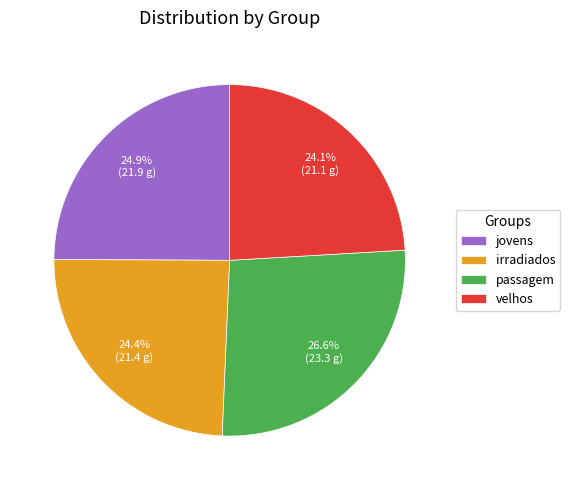

Does irradiados account for over 50% of the chart?

No